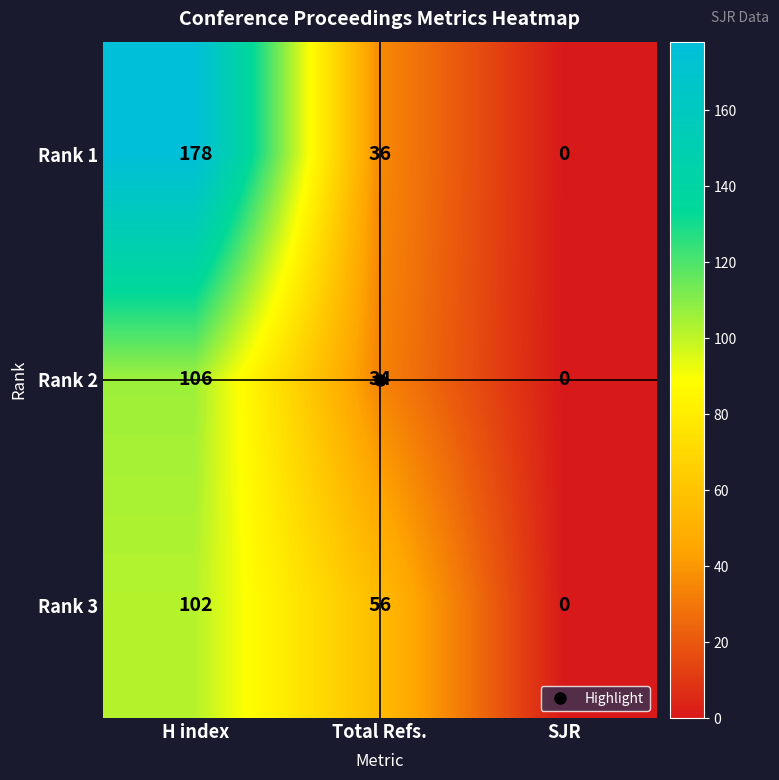

Rank the series by their maximum value, from highest to lowest.

Rank 1, Rank 2, Rank 3